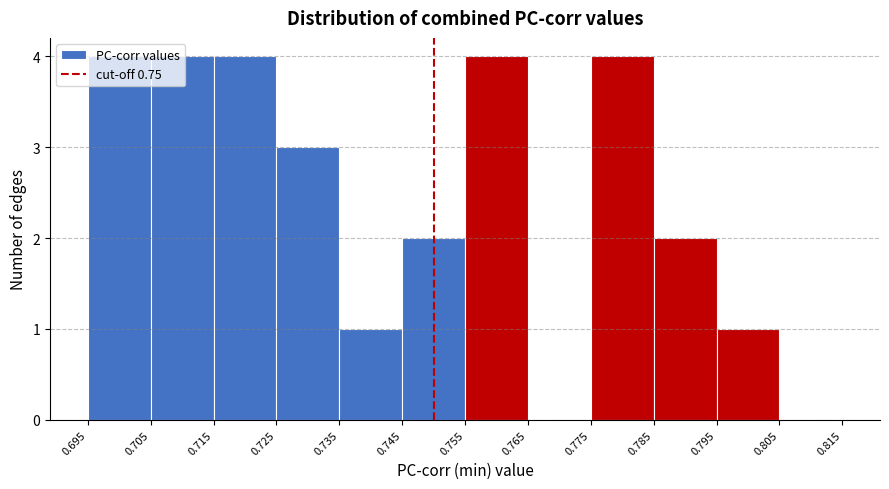

Reading left to right, transcribe this chart: for each bar, give the range it covers on the x-axis and its height. The values are not printed on the chart, so give them approximately, as read against the axis.

0.695 to 0.705: 4
0.705 to 0.715: 4
0.715 to 0.725: 4
0.725 to 0.735: 3
0.735 to 0.745: 1
0.745 to 0.755: 2
0.755 to 0.765: 4
0.765 to 0.775: 0
0.775 to 0.785: 4
0.785 to 0.795: 2
0.795 to 0.805: 1
0.805 to 0.815: 0